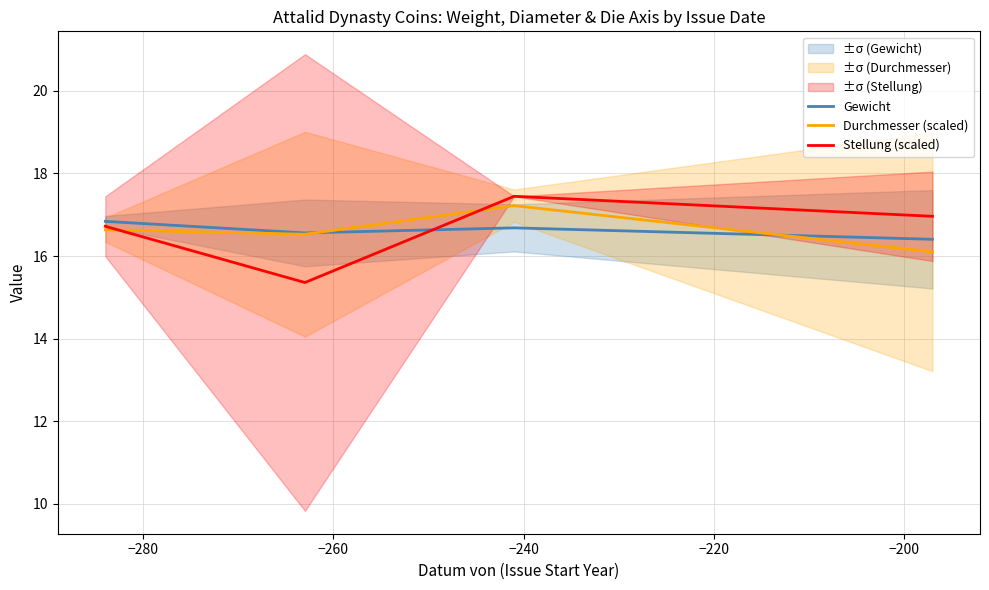

What is the value of the Durchmesser (scaled) point at the 1st from the left?

16.6